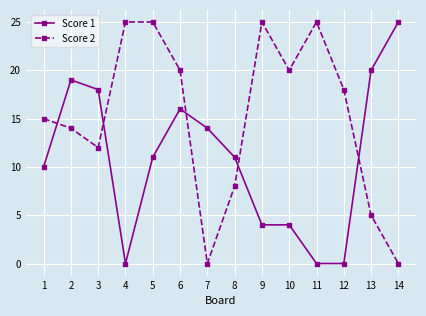

Rank the series by their average value, from lowest to highest.

Score 1, Score 2